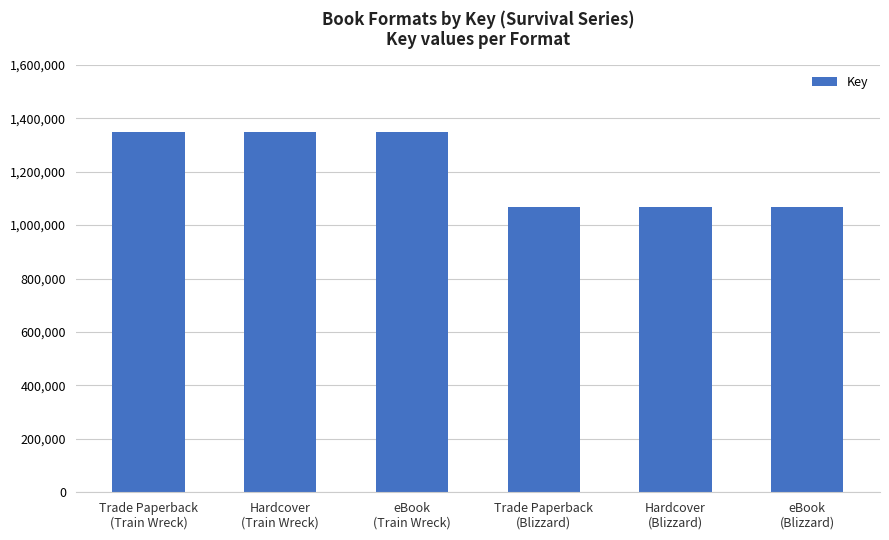

What is the greatest value displayed?

1348577